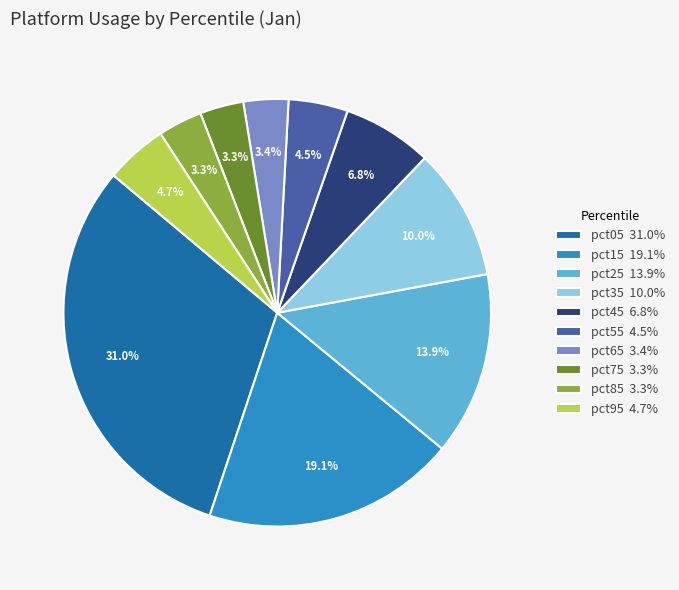

To the nearest percent, what is the average slice percentage?

10%